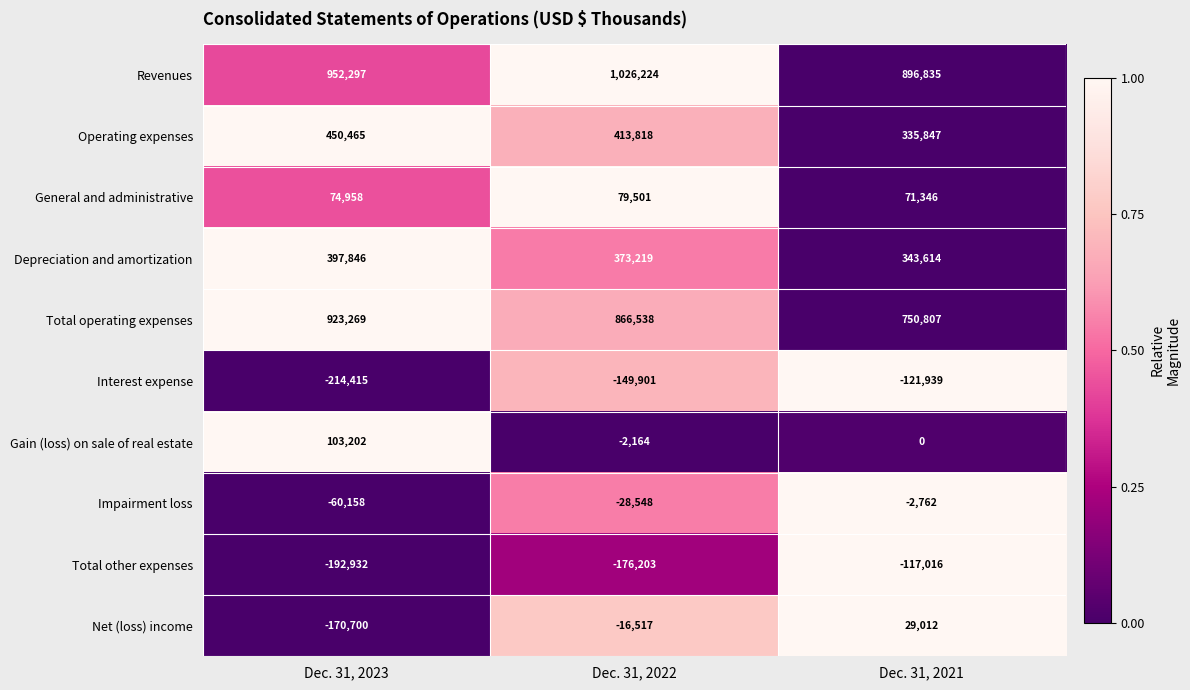

What is the sum of all Operating expenses values?

1200130